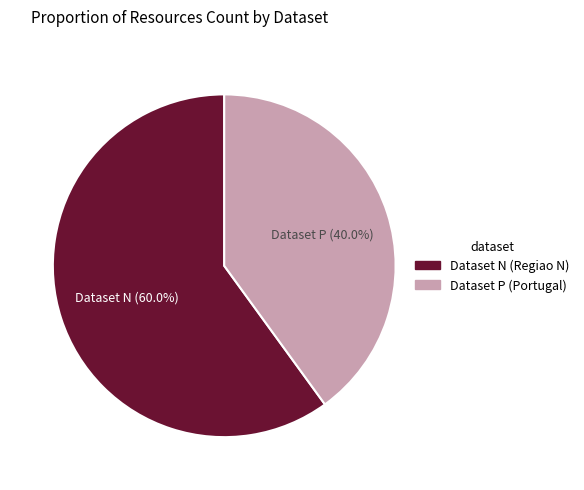

Is there any slice that represents more than half of the pie?

Yes